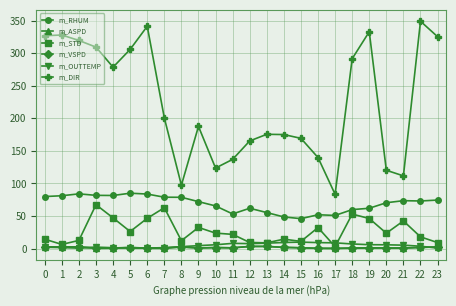

True or false: m_DIR and m_ASPD cross at least once.

False